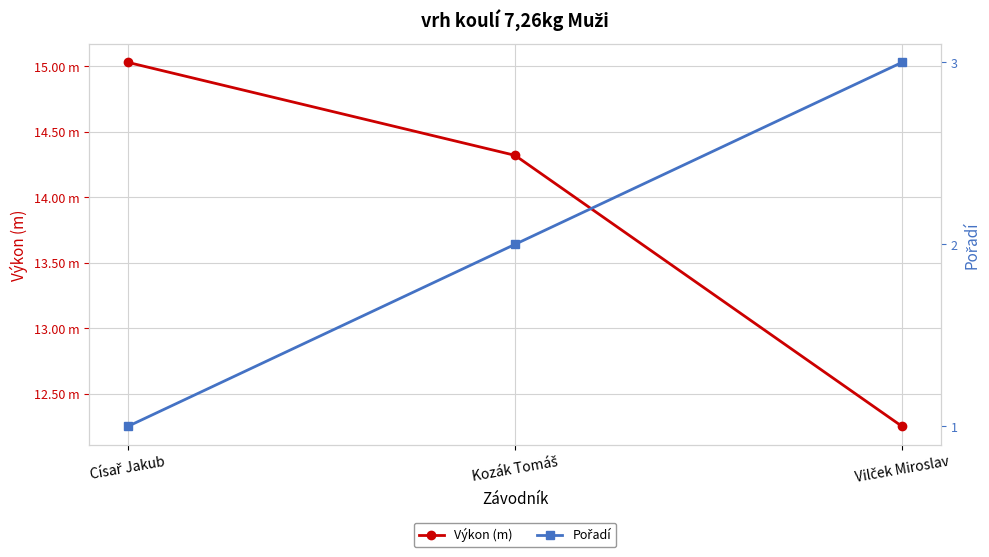

Reading left to right, extract all data points from this chart.

Výkon (m): Císař Jakub=15.0	Kozák Tomáš=14.3	Vilček Miroslav=12.2
Pořadí: Císař Jakub=1.0	Kozák Tomáš=2.0	Vilček Miroslav=3.0